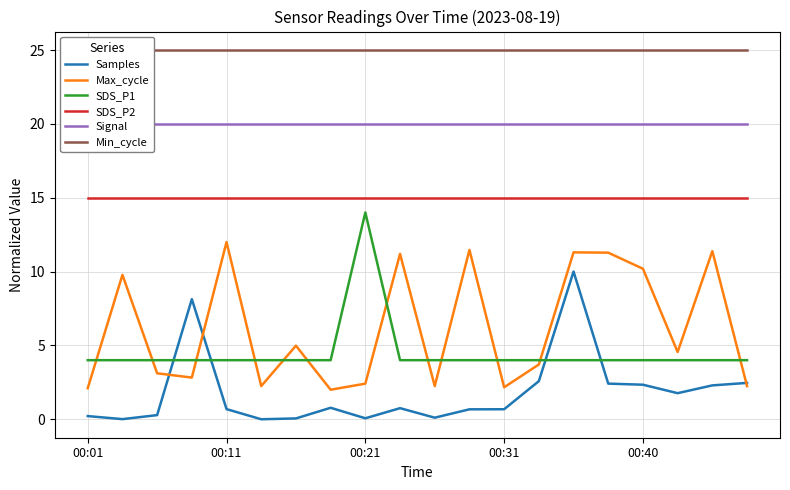

At which label is Signal closest to 20?

00:01